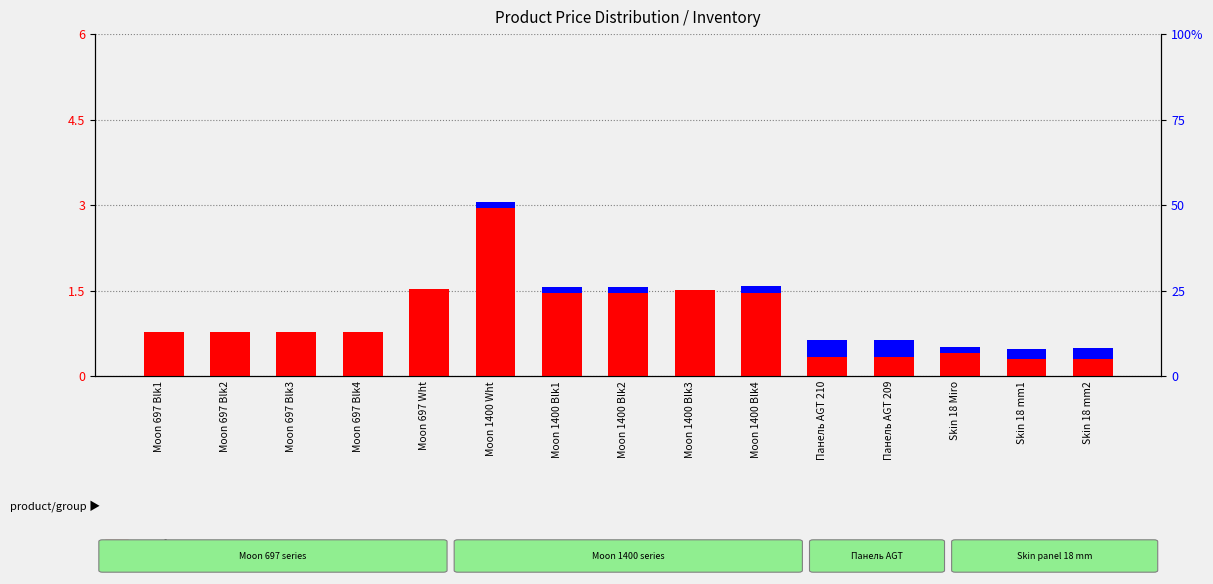

What is the average value of the transformed count series?

1.1